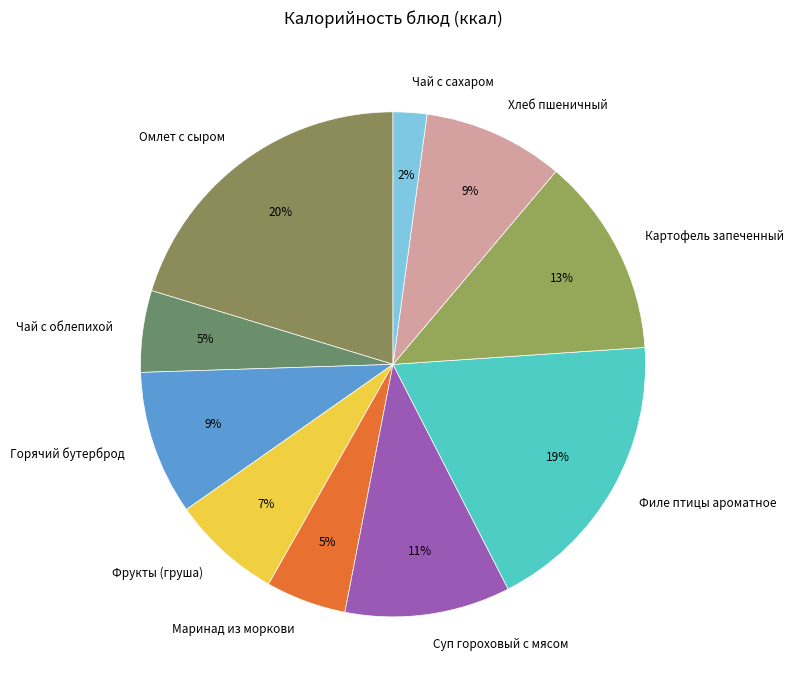

Which has a higher value, Омлет с сыром or Горячий бутерброд?

Омлет с сыром